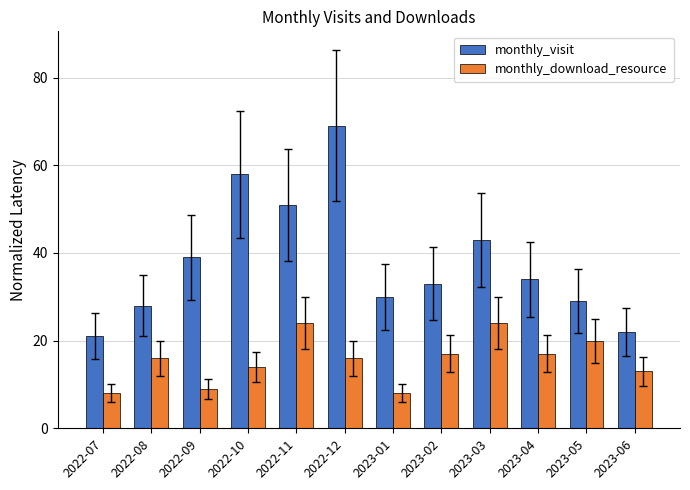

What is the greatest value displayed?

69